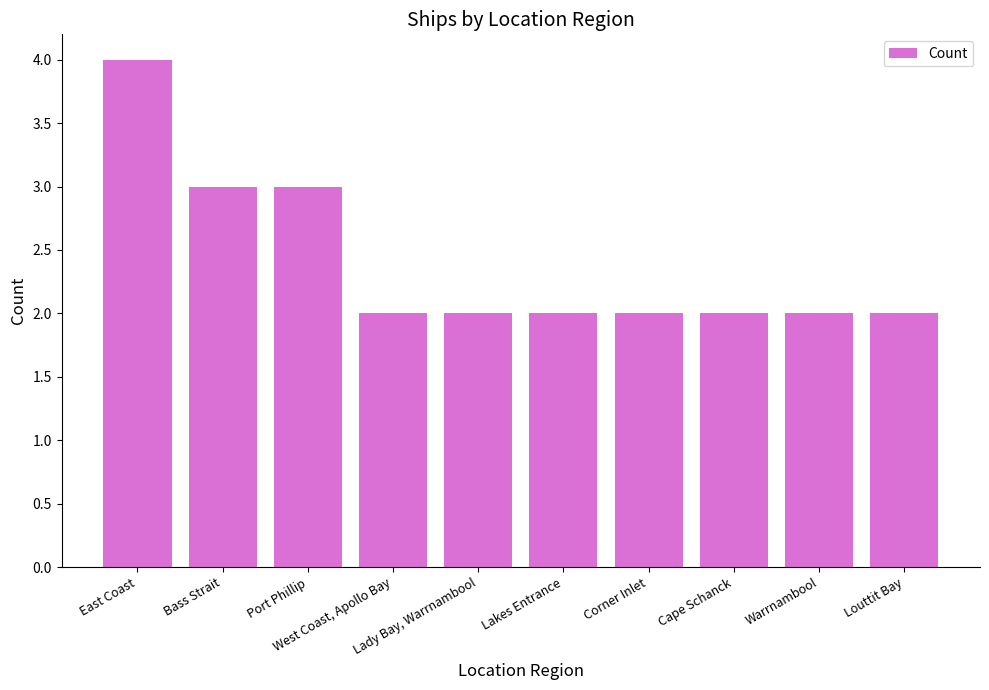

The chart shows a value of 3 at Bass Strait. True or false?

True